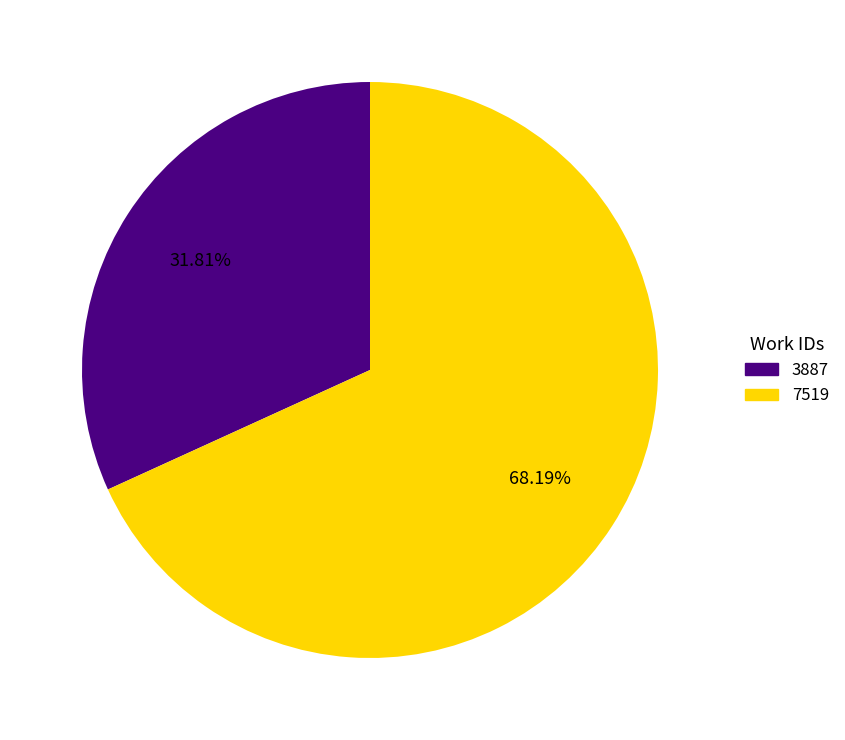

Rank the categories by value from highest to lowest.

7519, 3887